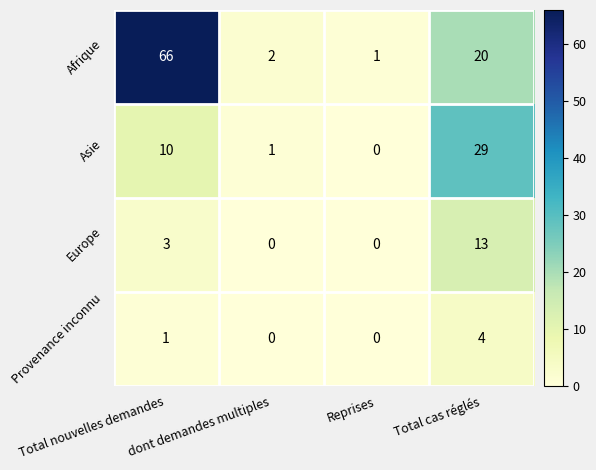

What value does the Europe series have at Total cas réglés?

13